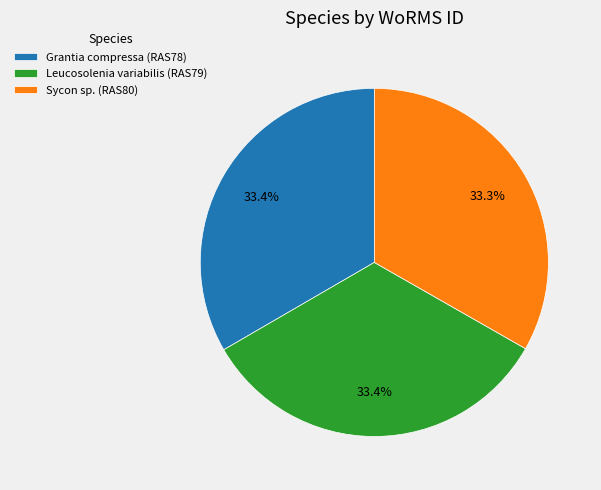

Combined, do Sycon sp. (RAS80) and Grantia compressa (RAS78) account for over 50%?

Yes